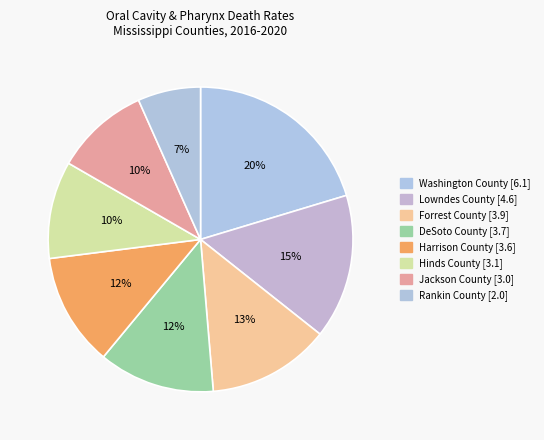

Approximately how many times larger is the value at Harrison County [3.6] compared to Jackson County [3.0]?

1.2